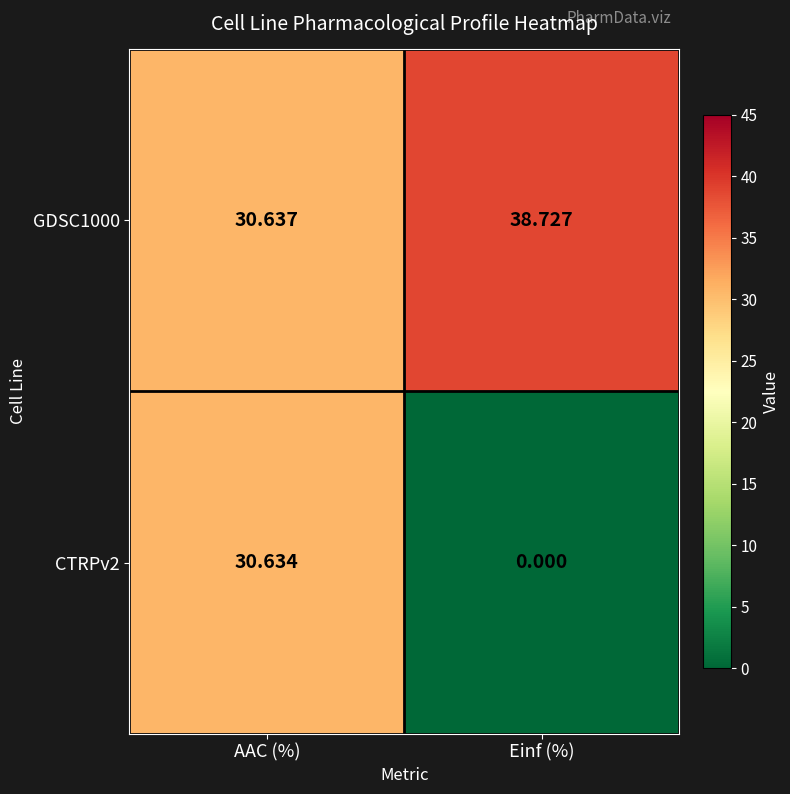

At which label does CTRPv2 first exceed 30?

AAC (%)